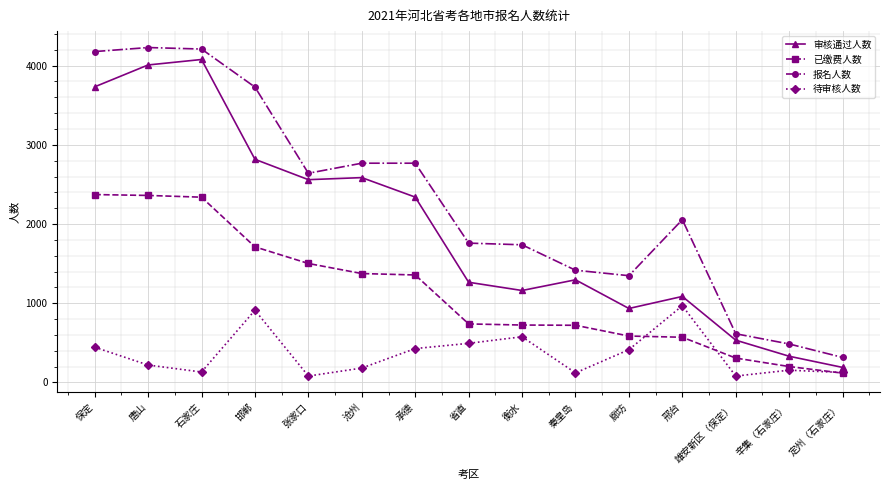

Where is the first local minimum for 待审核人数?

石家庄